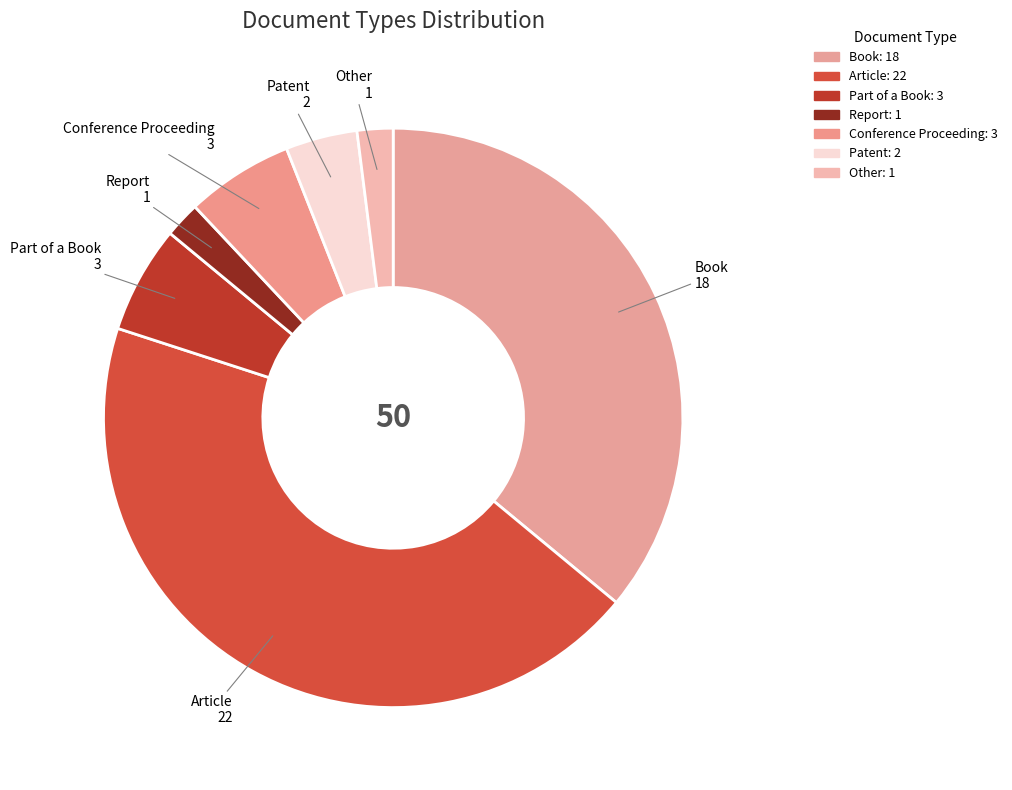

Does Patent represent more than half of the total?

No